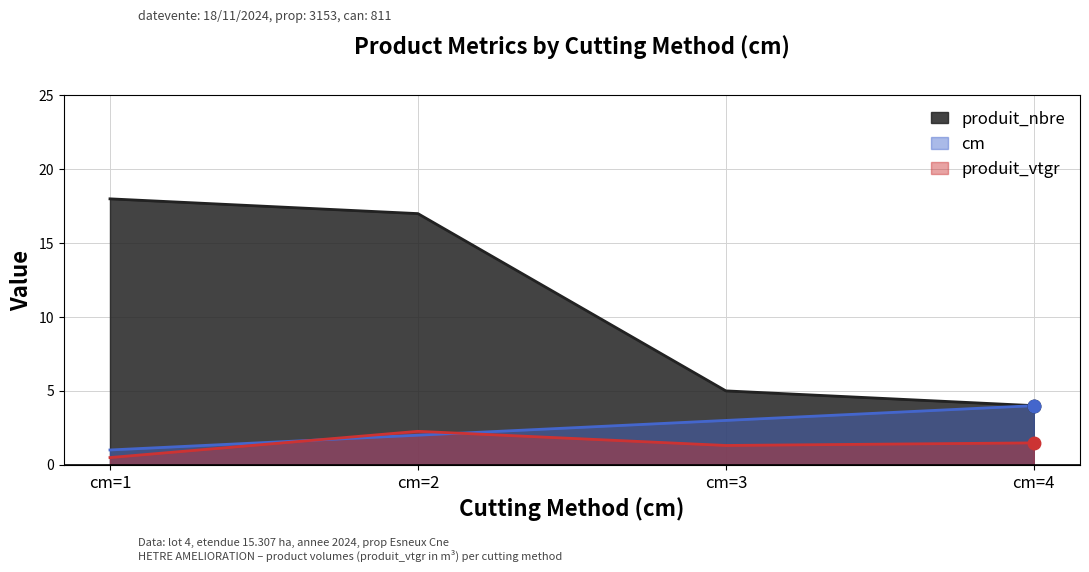

True or false: produit_vtgr and produit_nbre intersect in this chart.

False